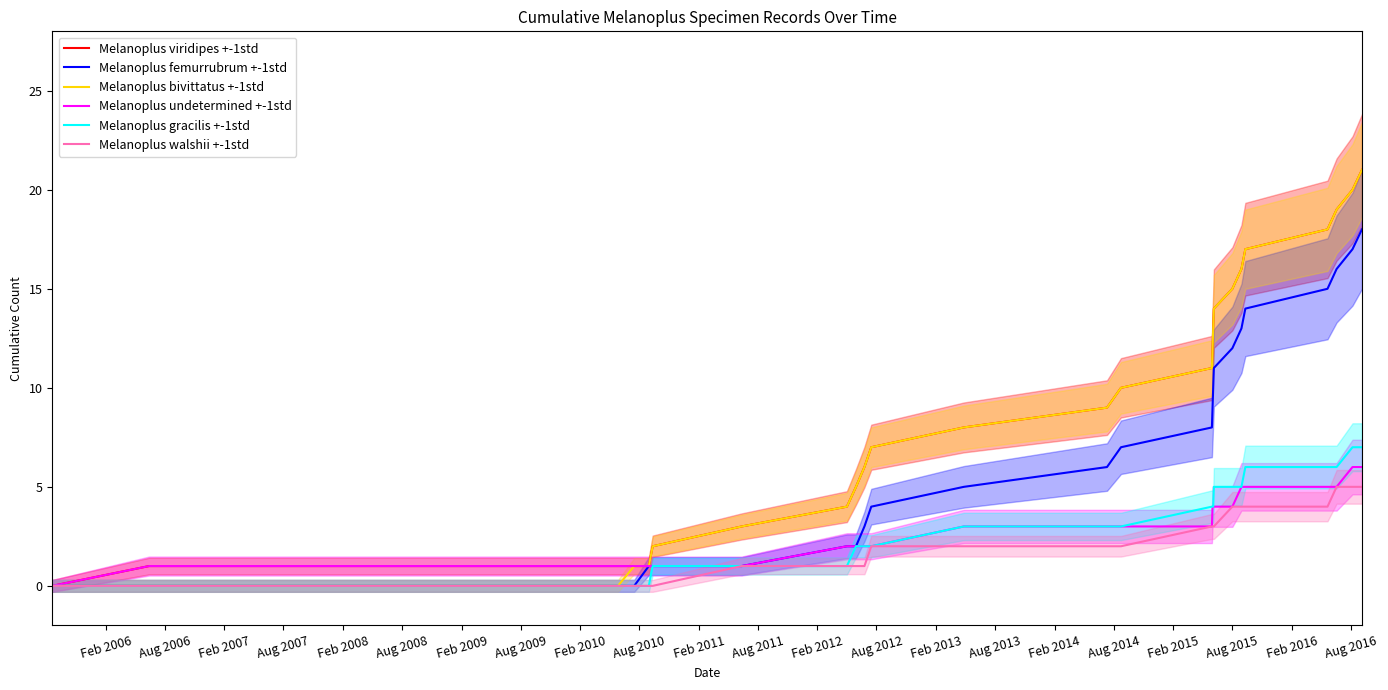

Between Feb 2016 and Feb 2011, which is larger?

Feb 2016